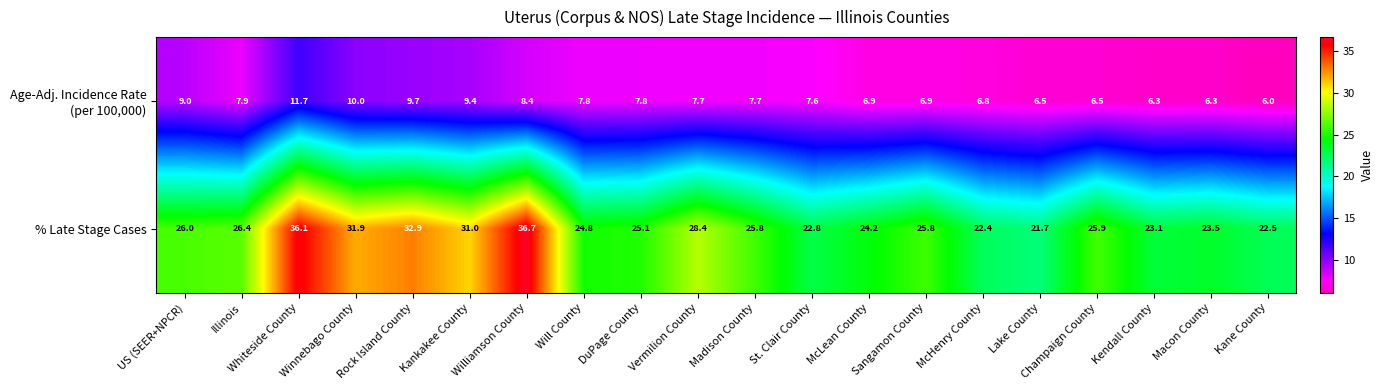

Is it true that % Late Stage Cases equals 24.2 at McLean County?

True